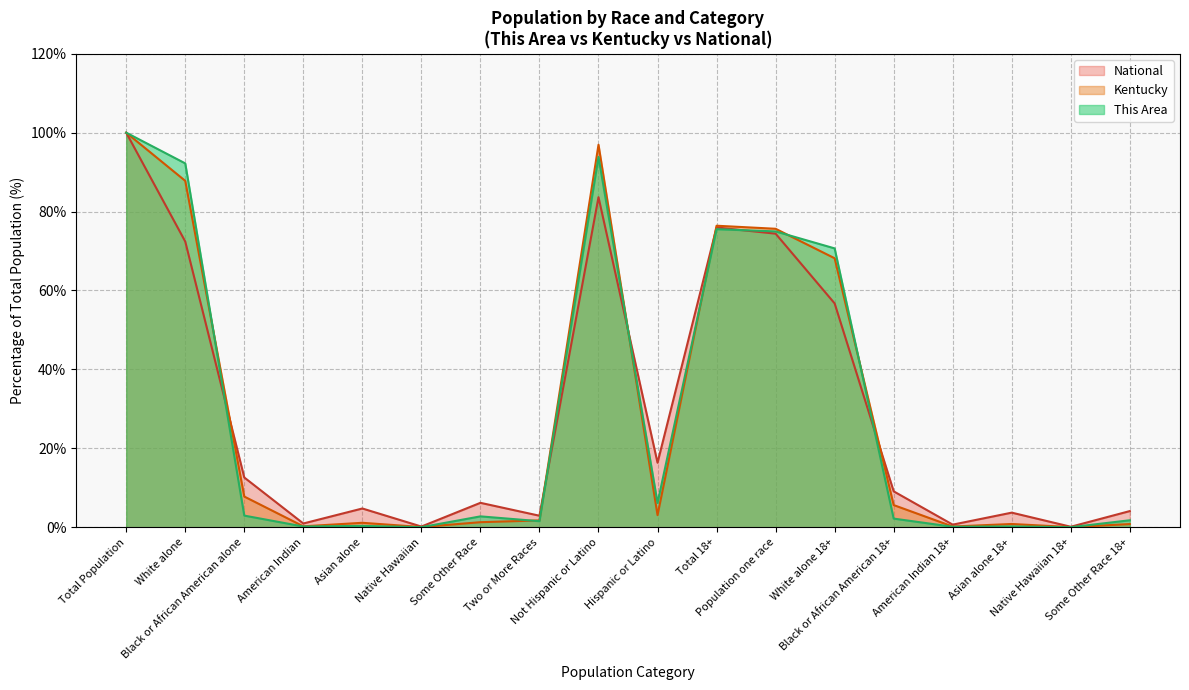

How many values in the This Area series are below 2?

8